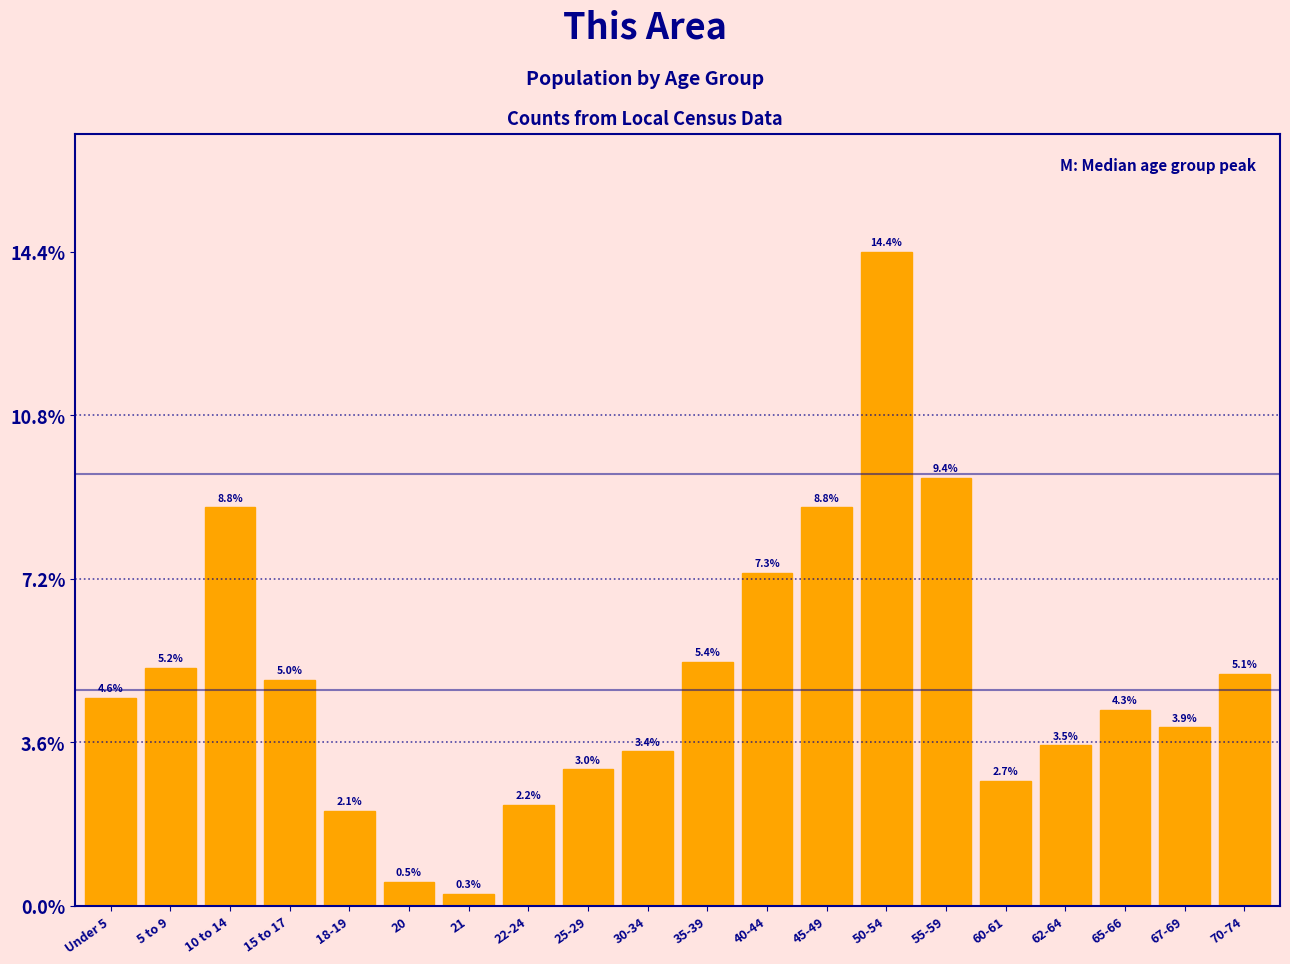

Reading left to right, what are all the values shown in this chart?

4.6	5.2	8.8	5.0	2.1	0.5	0.3	2.2	3.0	3.4	5.4	7.3	8.8	14.4	9.4	2.7	3.5	4.3	3.9	5.1